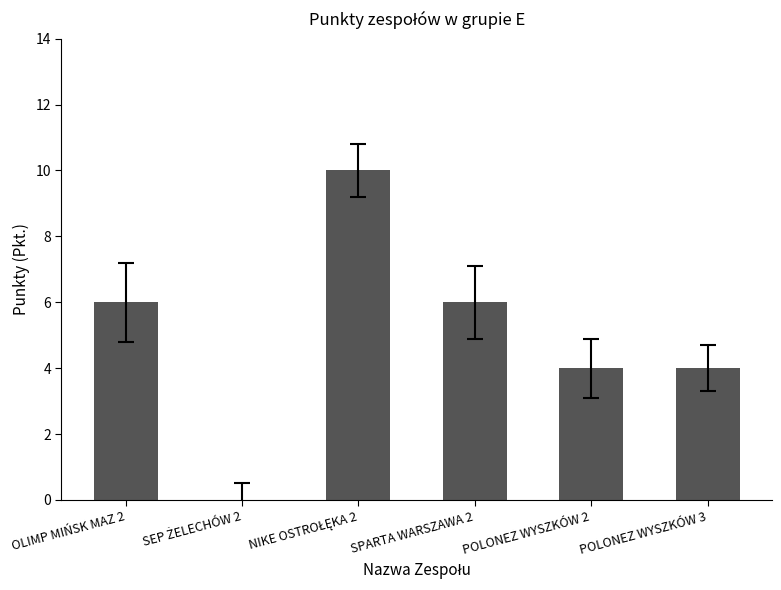

What is the sum of all values?

30